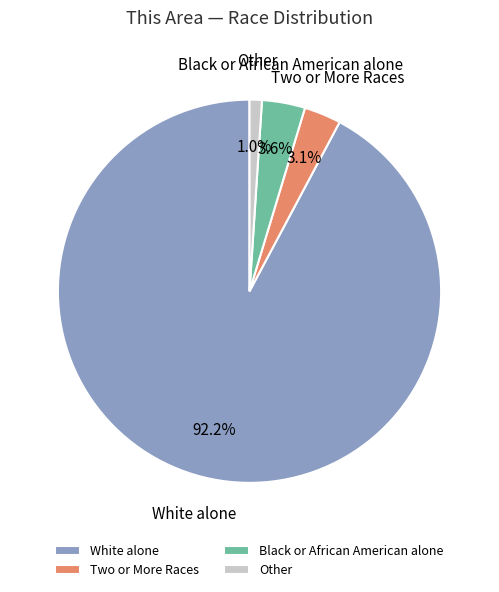

True or false: Black or African American alone accounts for 4% of the total.

True